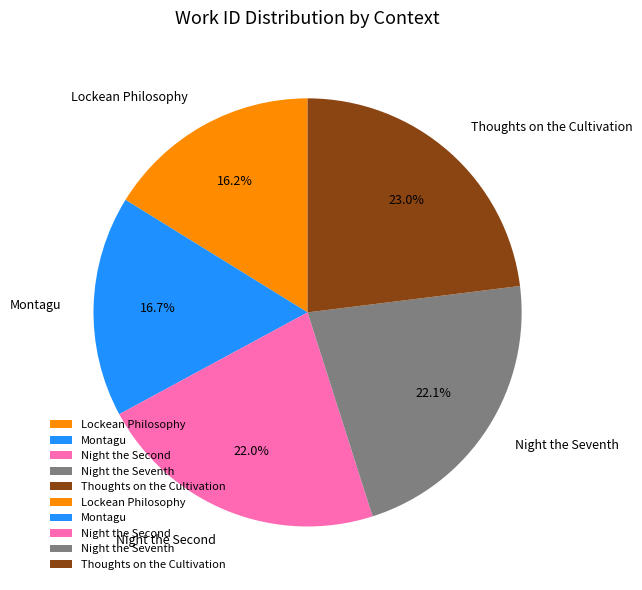

Which slice is the smallest?

Lockean Philosophy